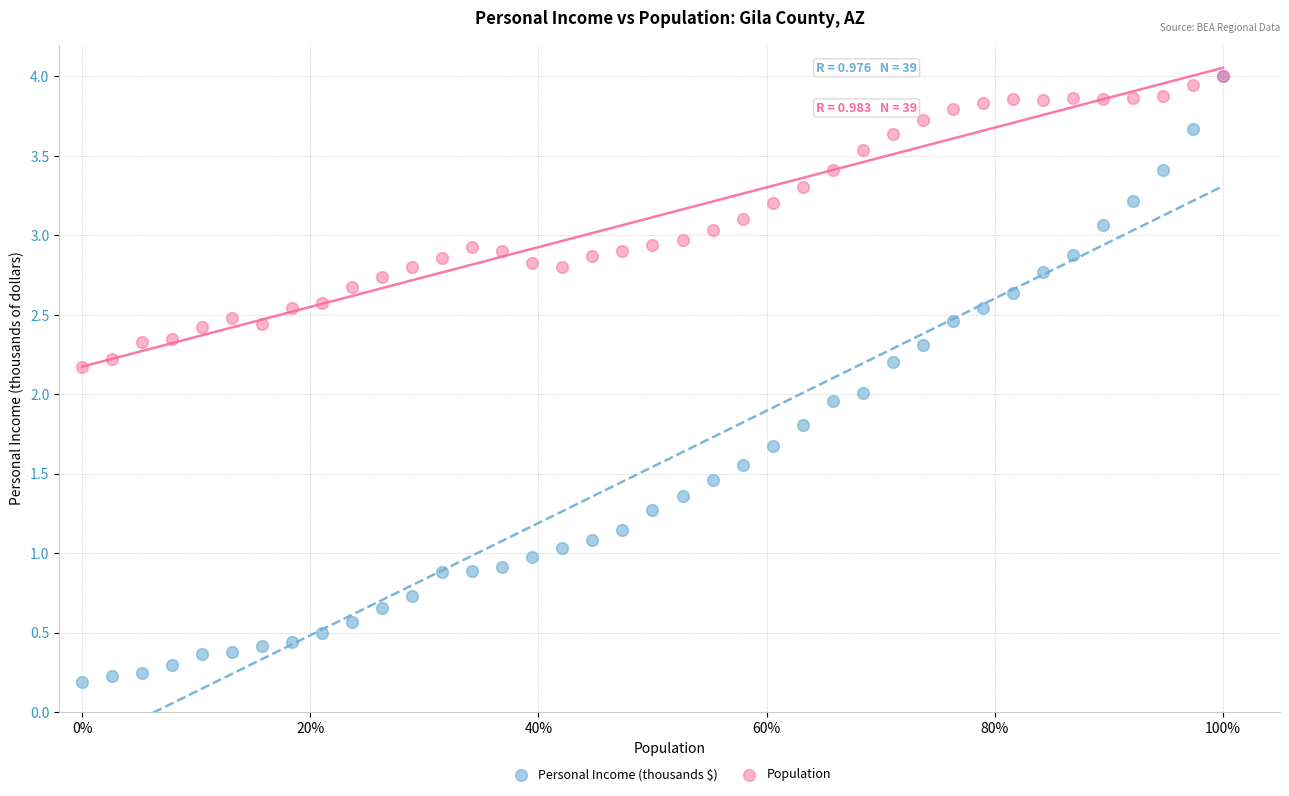

Which series has the widest spread of Y values?

Personal Income (thousands $)